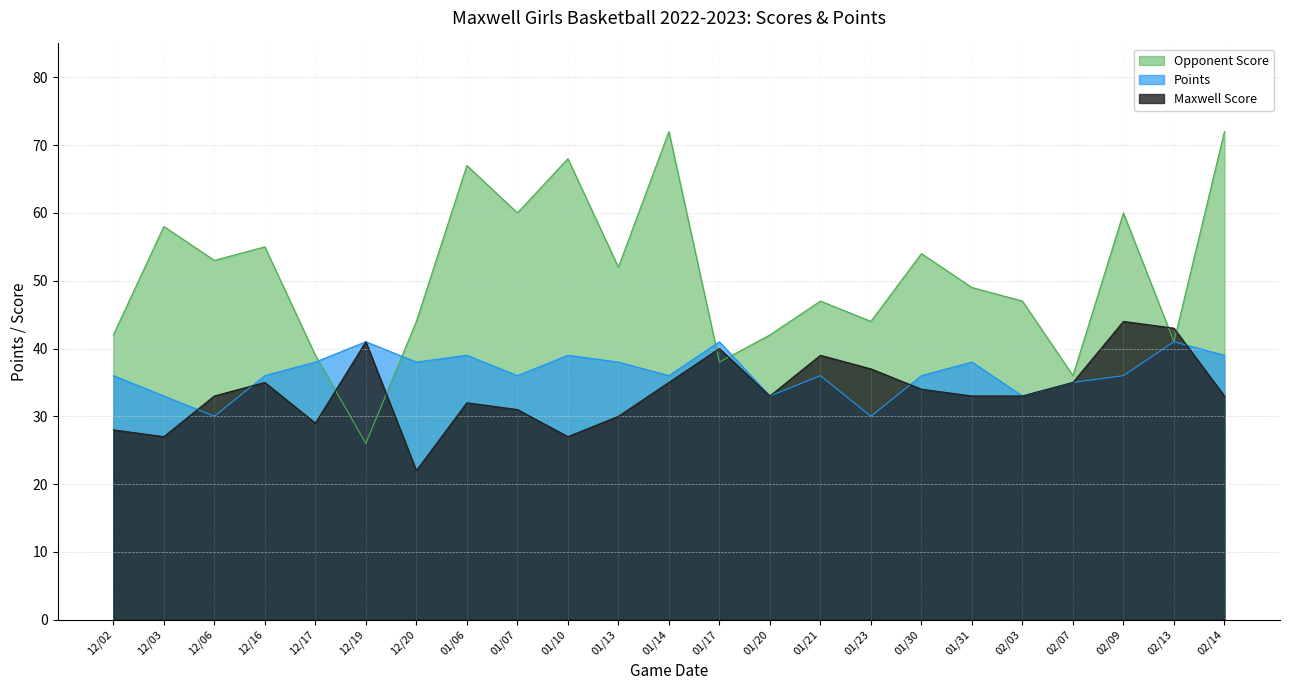

How many series are shown in this chart?

3